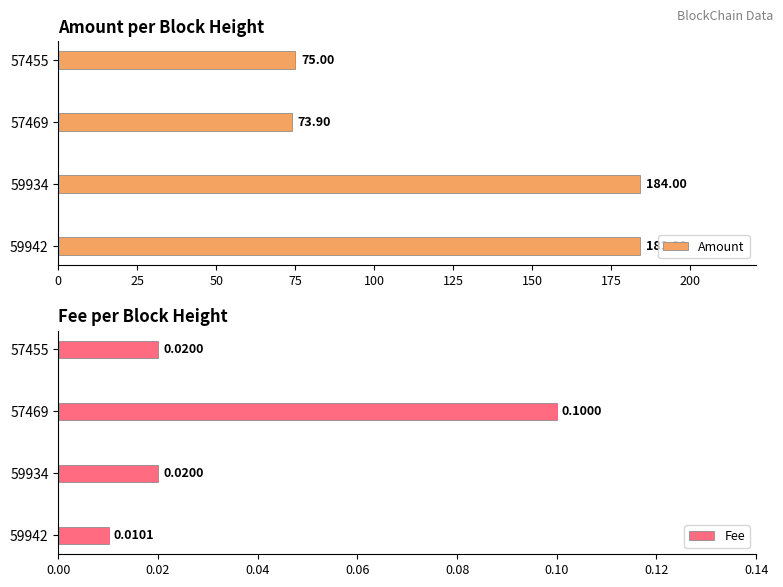

The Amount series shows 36.1 at 57469. True or false?

False